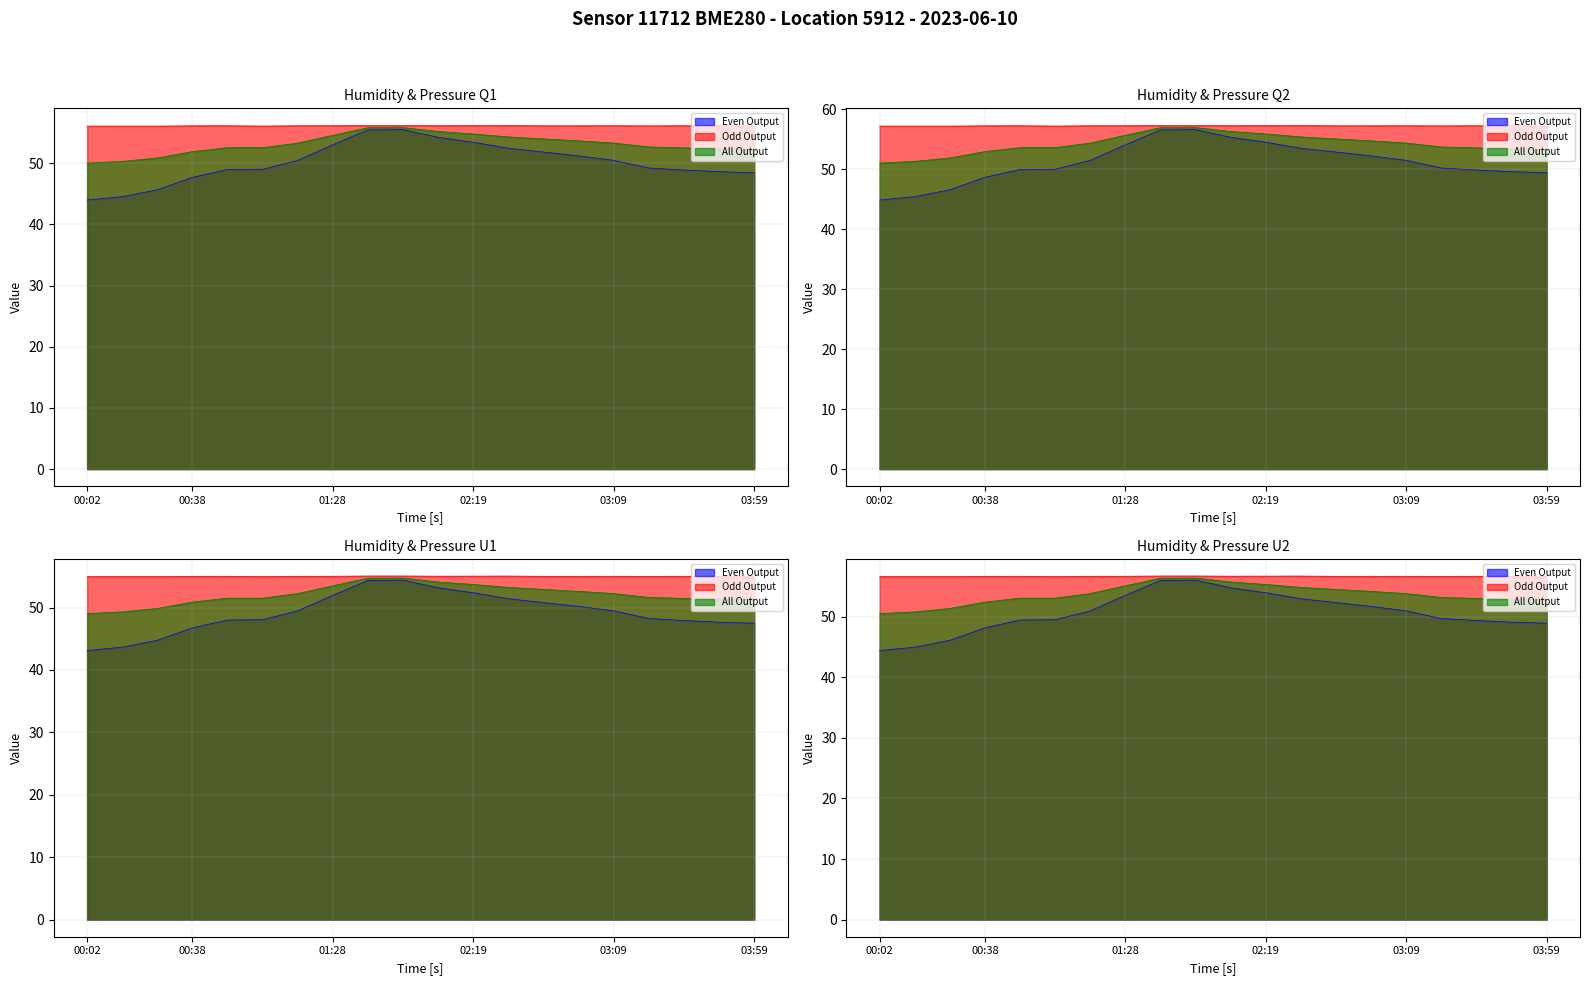

What is the difference between the maximum and minimum values in the pressure series?

0.1